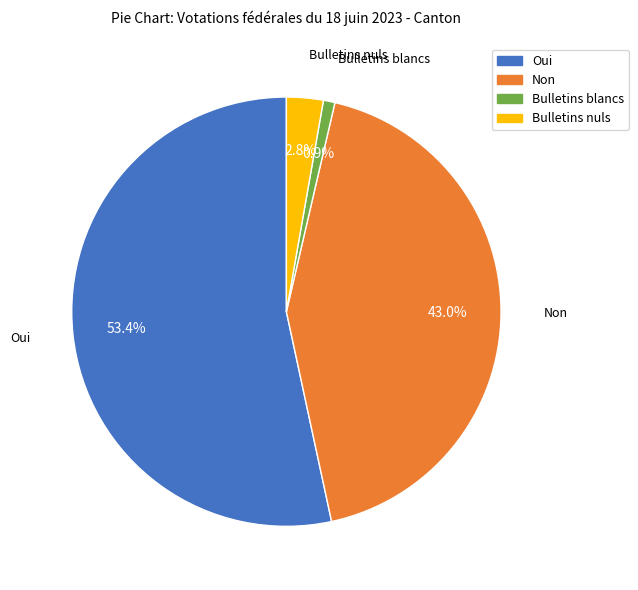

How many slices are in this pie chart?

4